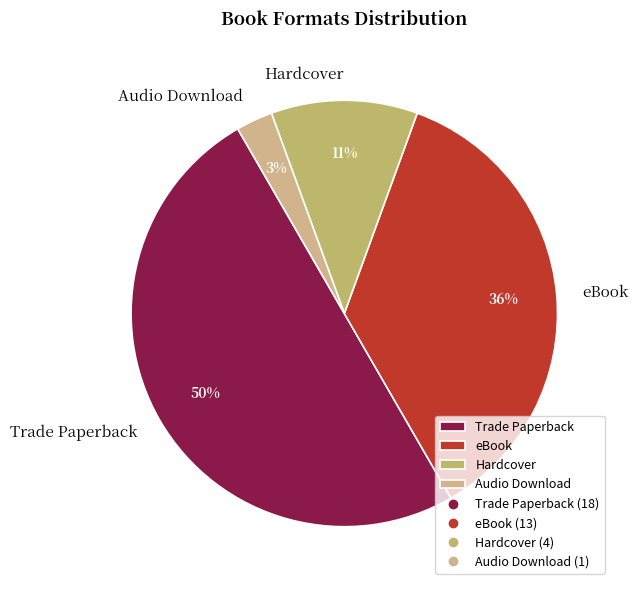

Count the number of slices in the pie.

4